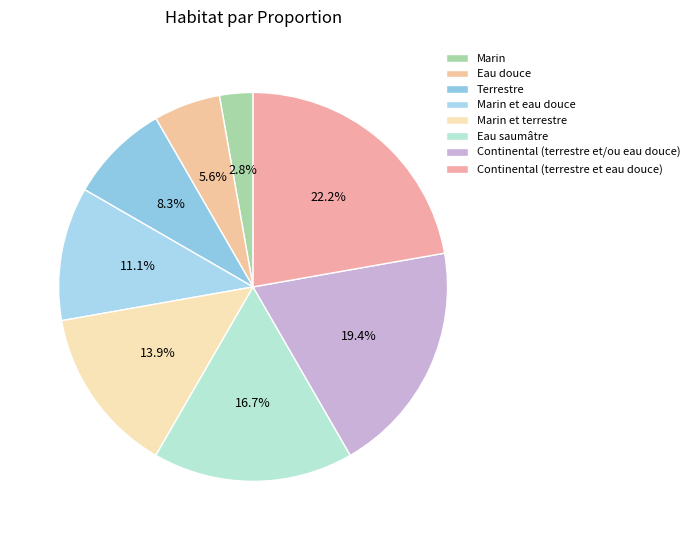

The Eau douce slice represents 6% of the pie. True or false?

True